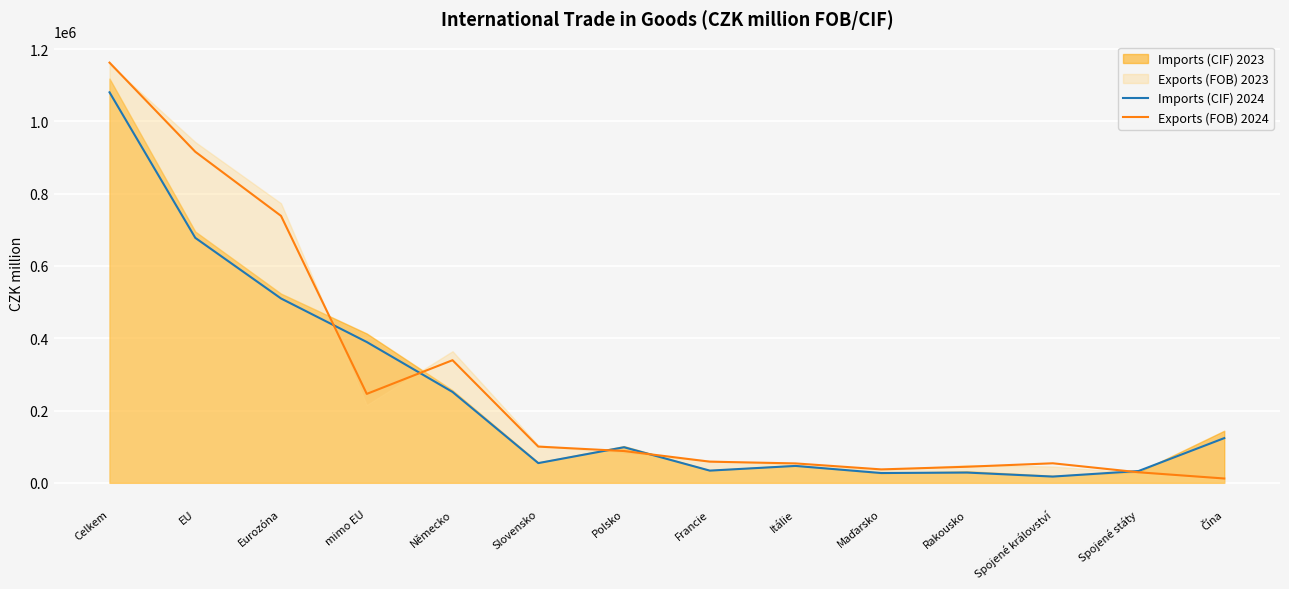

The value of Imports (CIF) 2024 at Francie is 33789. True or false?

True